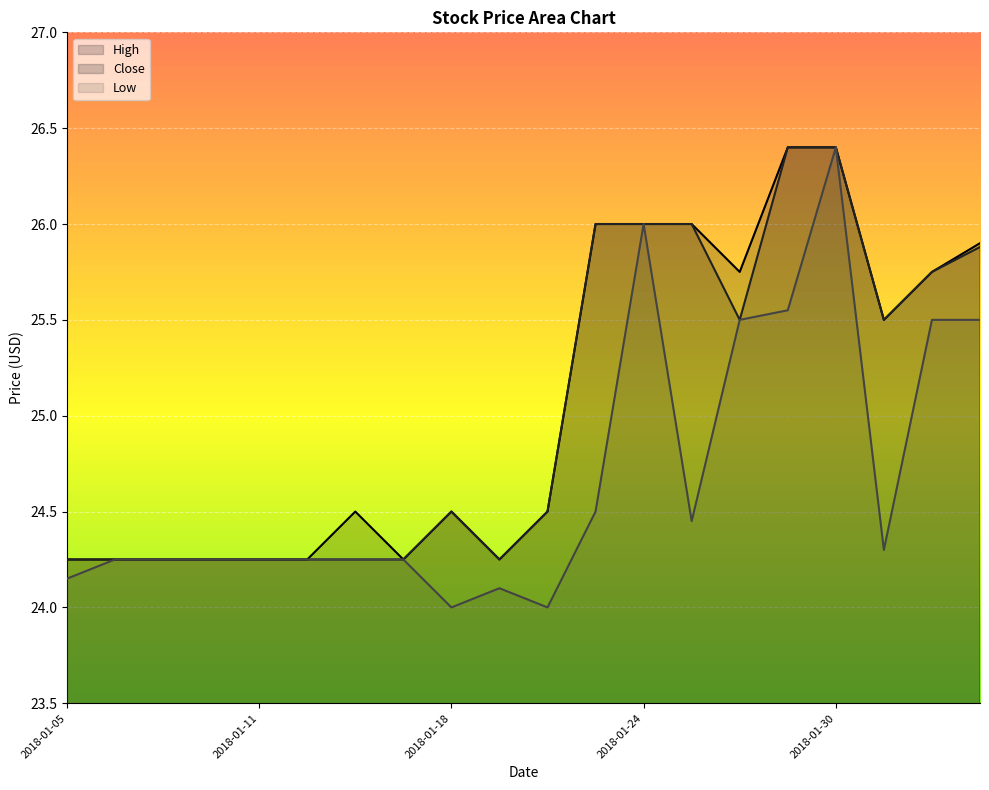

What is the value of the Close point at the 20th from the left?

25.9